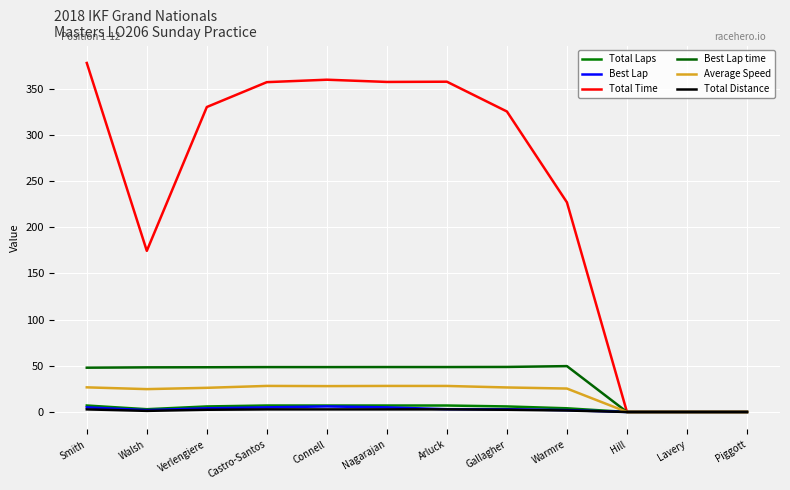

What is the total value across all series at Arluck?

447.3